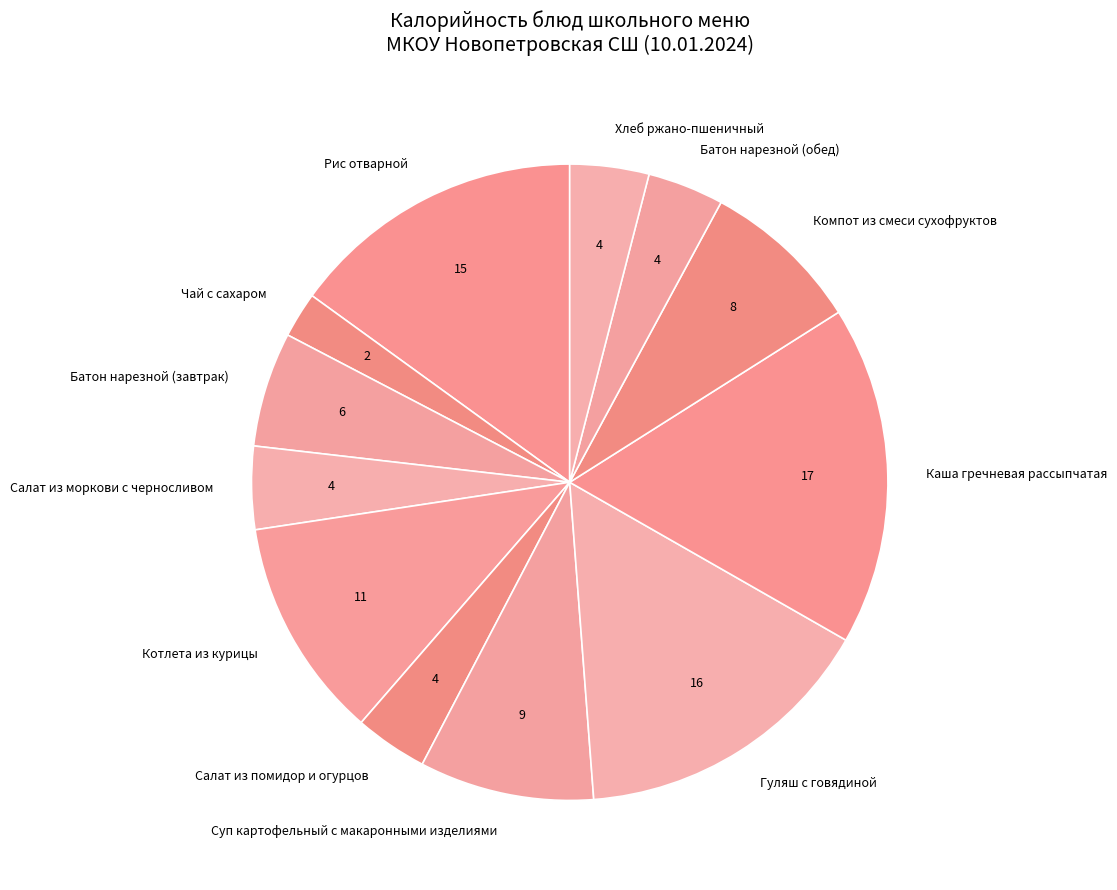

The Чай с сахаром slice represents 2% of the pie. True or false?

True